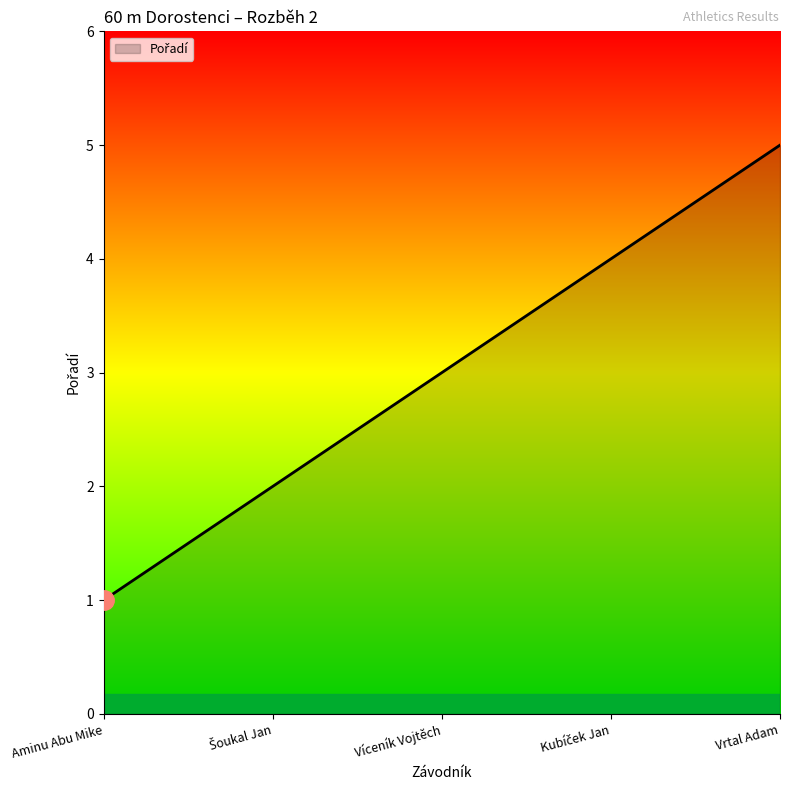

What is the difference between the maximum and minimum values?

4